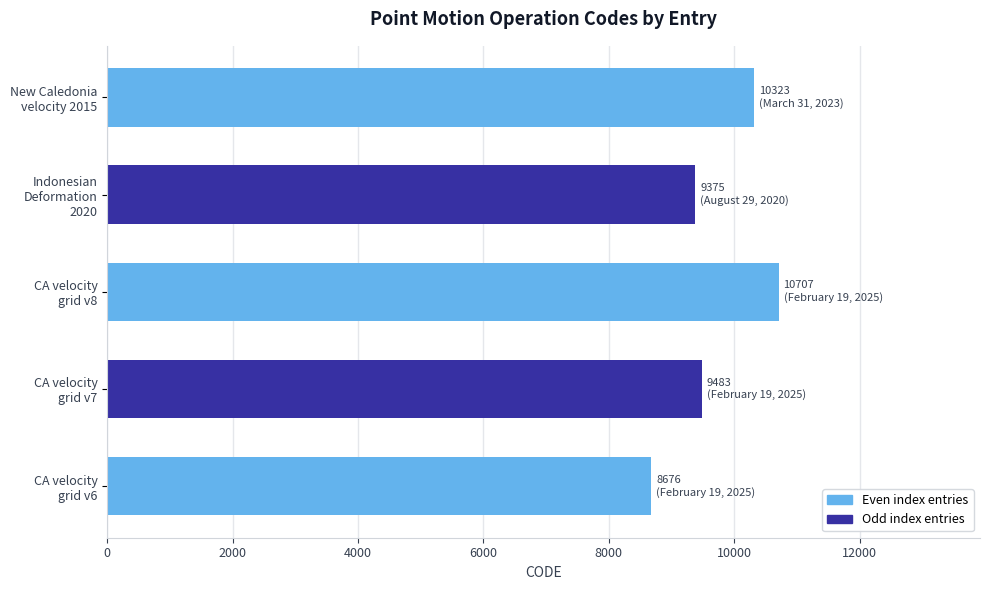

What is the maximum value shown in the chart?

10707